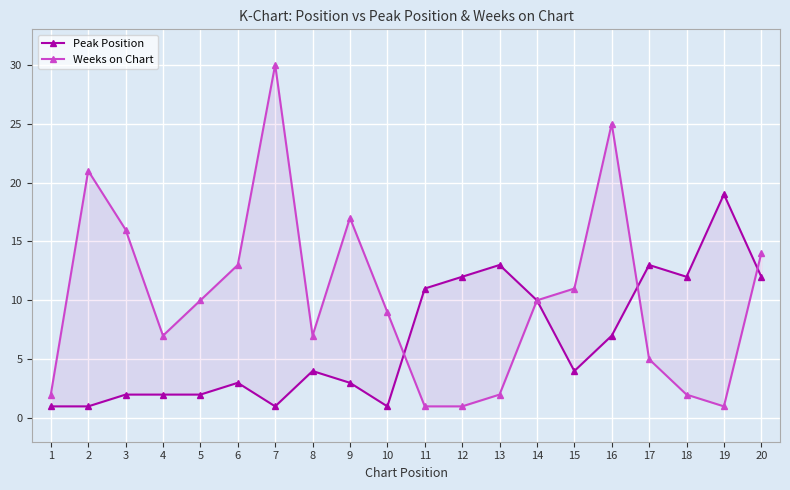

Rank the series by their average value, from highest to lowest.

Weeks on Chart, Peak Position